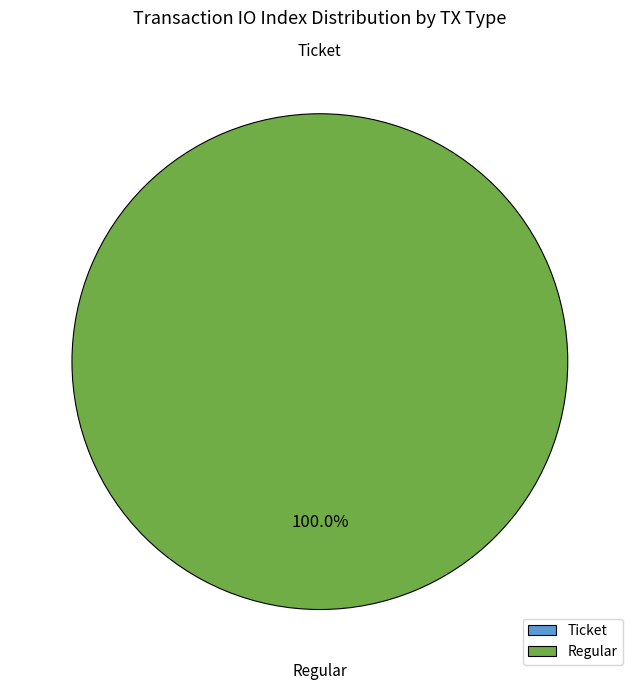

To the nearest percent, what is the combined percentage of io_index and 1?

100%